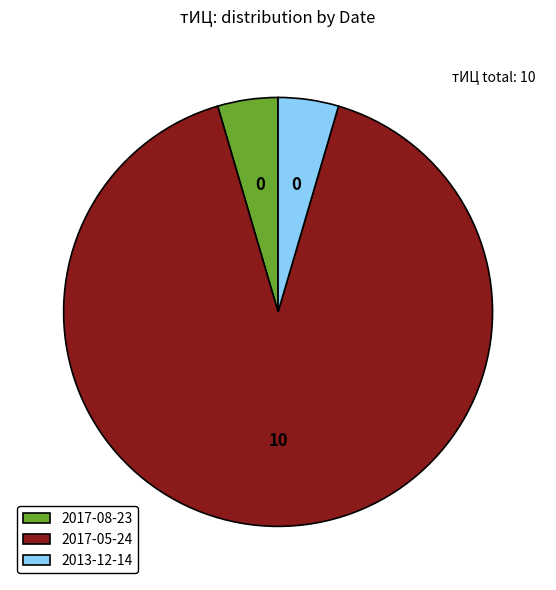

The 2017-05-24 slice represents 99% of the pie. True or false?

False